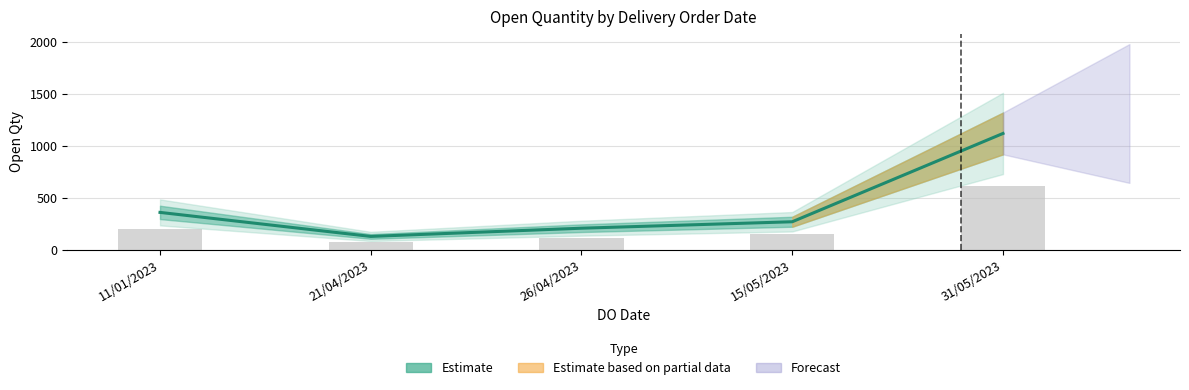

How many categories are shown in the chart?

5